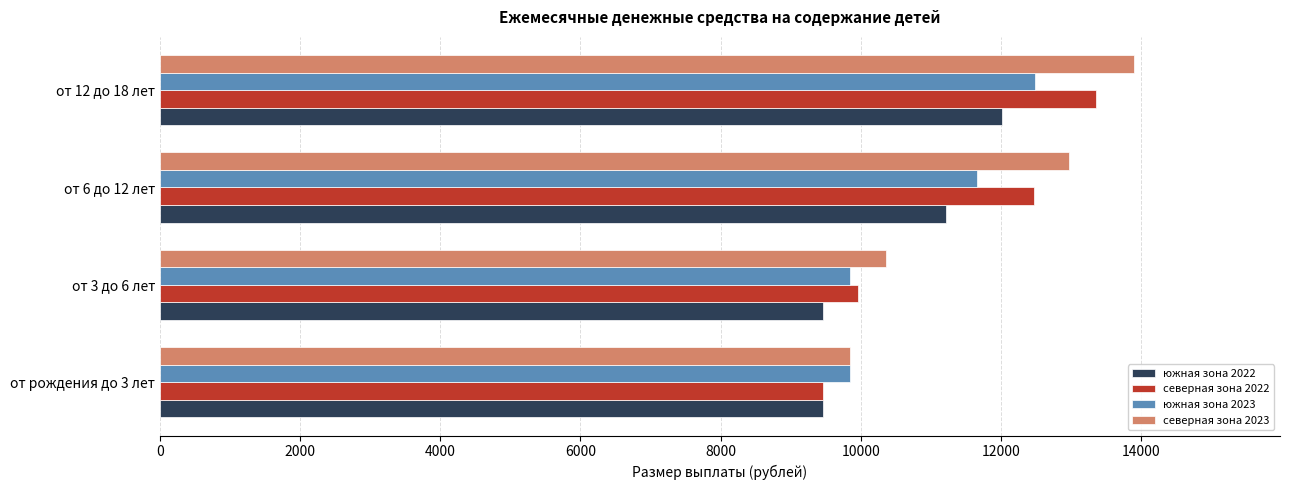

Which series has the largest range (max minus min)?

северная зона 2023